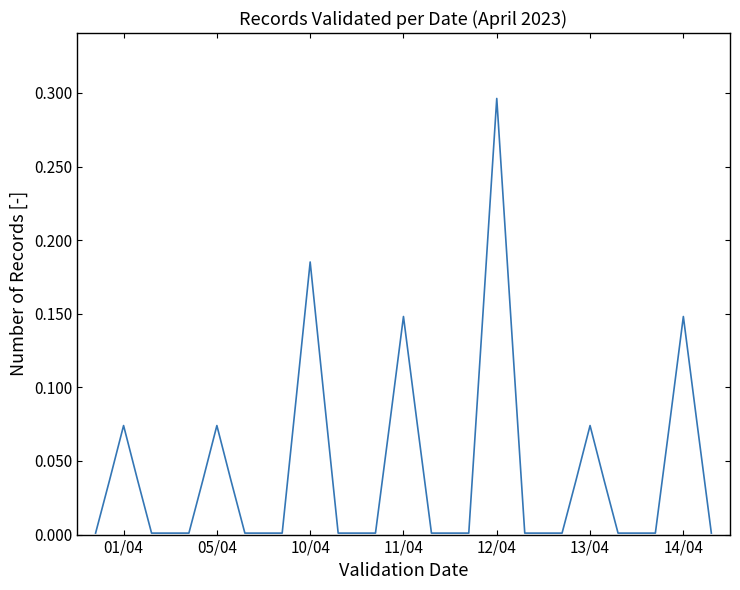

Does the chart display data point markers on the line(s)?

No